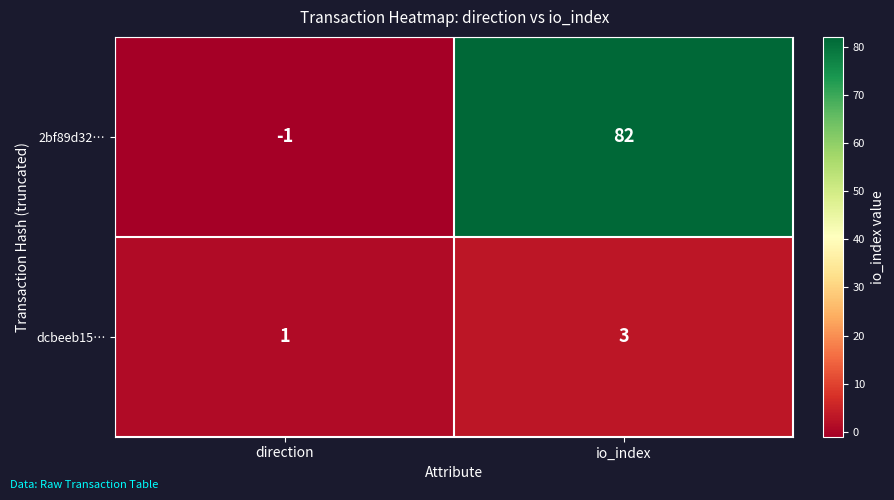

Which series has the largest total across all categories?

2bf89d32…